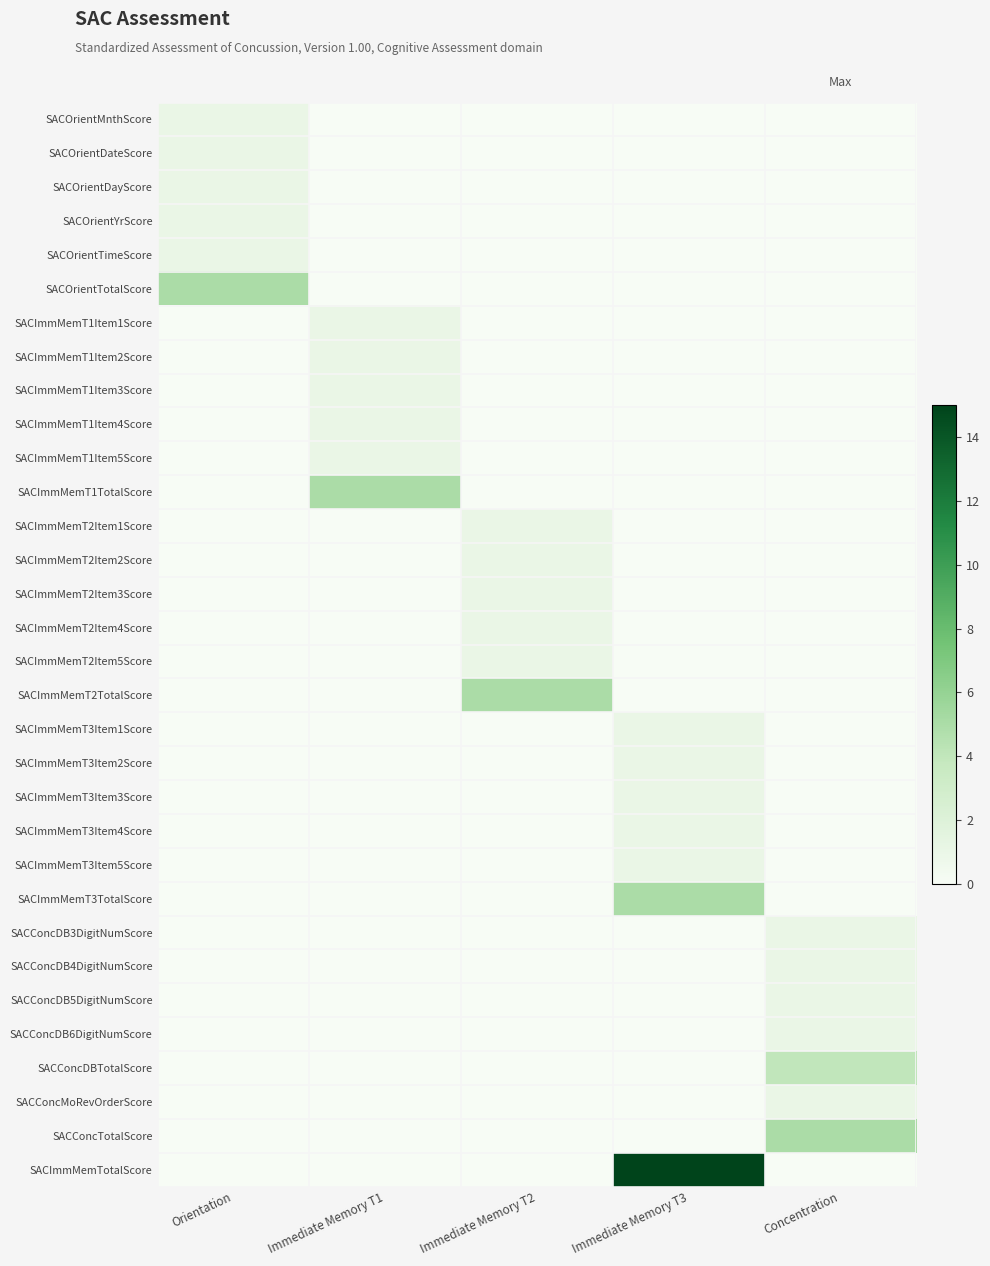

What is the maximum value shown in the chart?

15